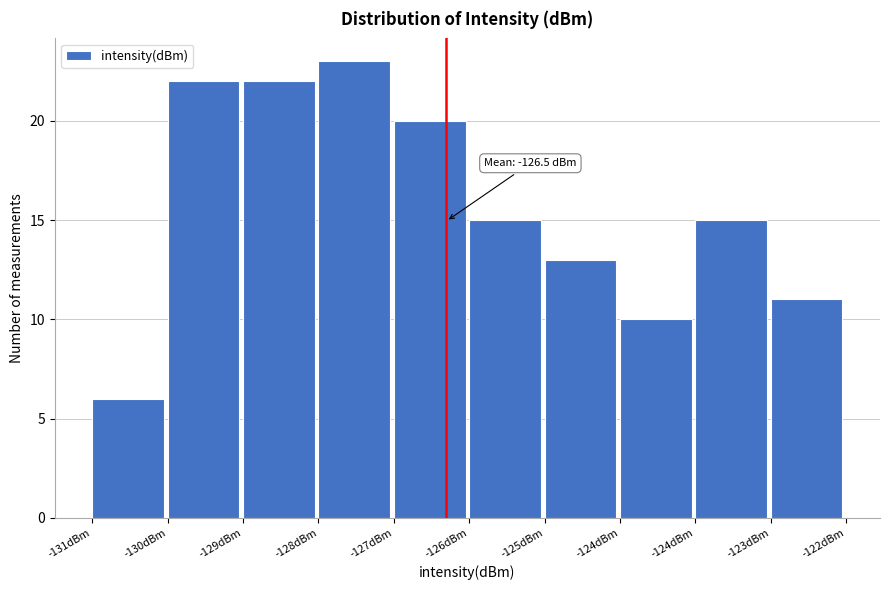

How many bars are there in total?

10